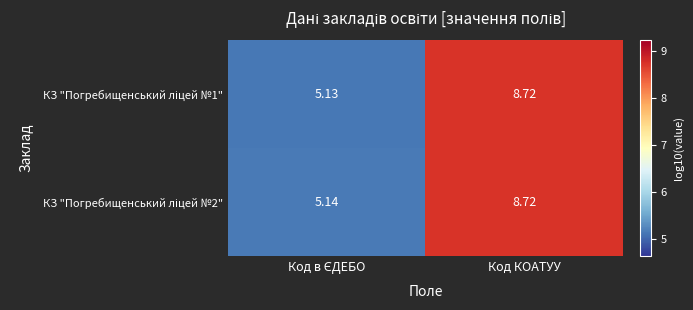

Count the number of categories in the chart.

2